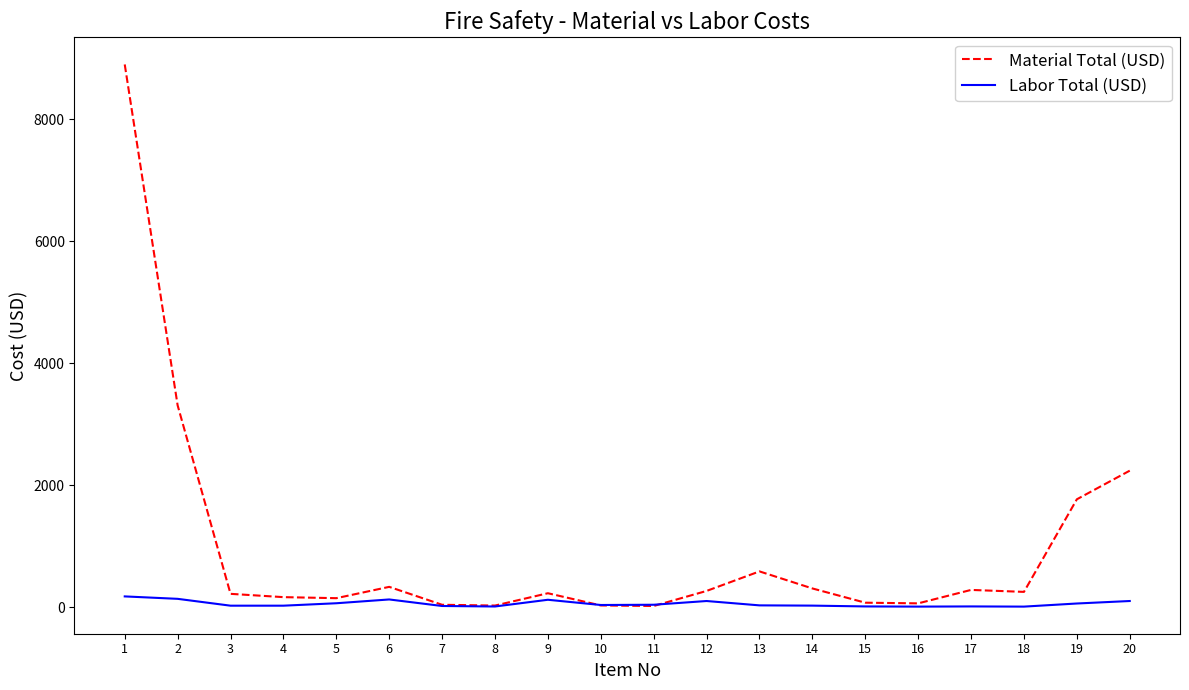

Rank the series by their maximum value, from lowest to highest.

Labor Total (USD), Material Total (USD)